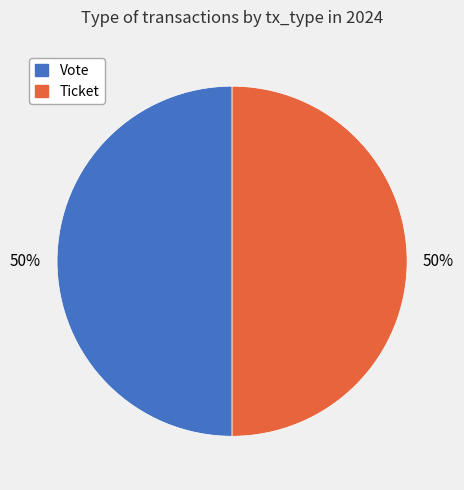

Combined, do Ticket and Vote account for over 50%?

Yes